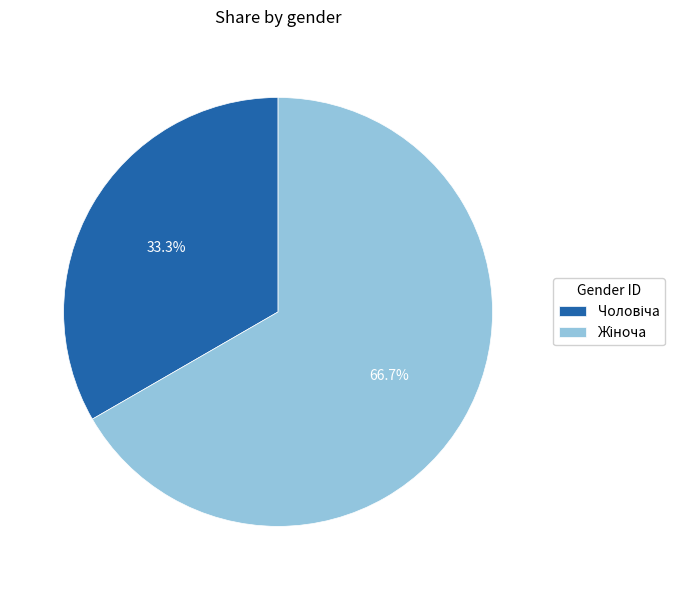

Does any single category account for the majority?

Yes